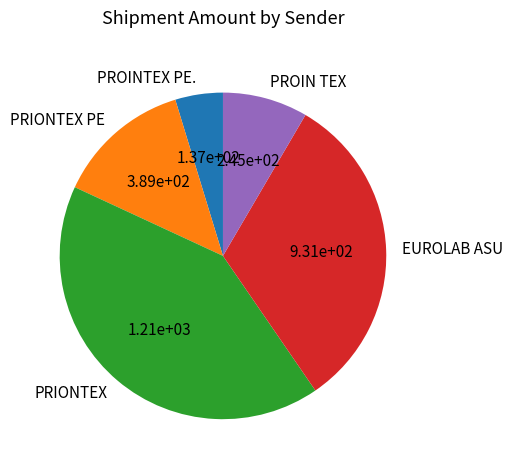

Rank the categories by value from highest to lowest.

PRIONTEX, EUROLAB ASU, PRIONTEX PE, PROIN TEX, PROINTEX PE.